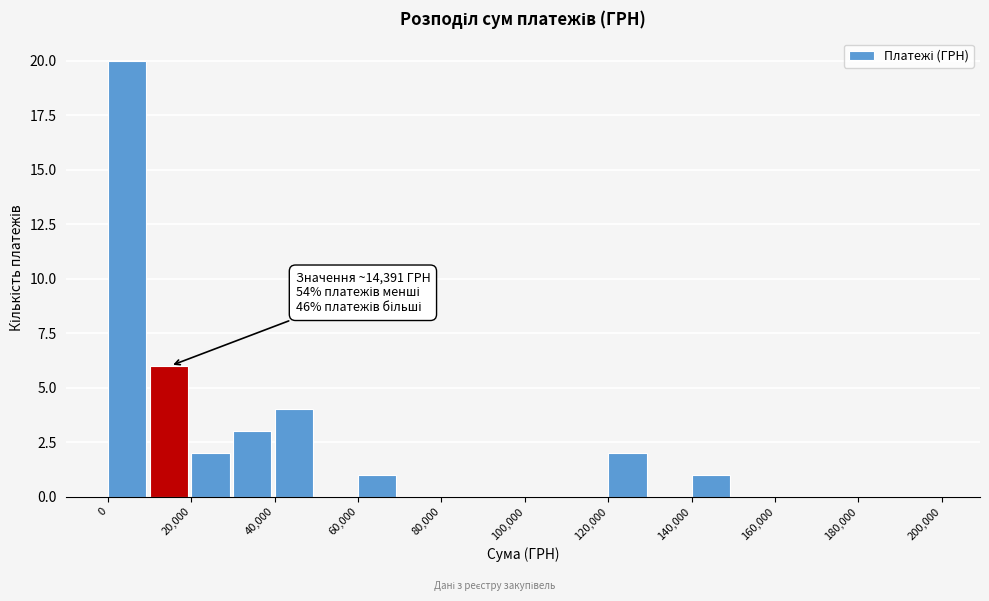

Which range on the x-axis has the tallest bar?

0 to 10000